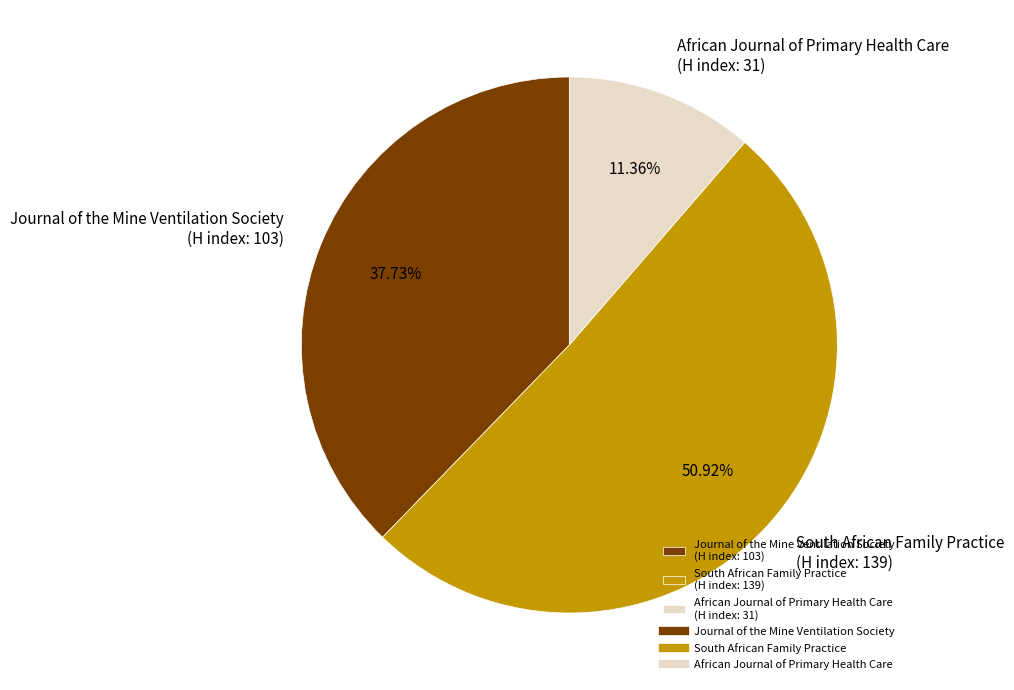

Combined, do African Journal of Primary Health Care (H index: 31) and Journal of the Mine Ventilation Society (H index: 103) account for over 50%?

No